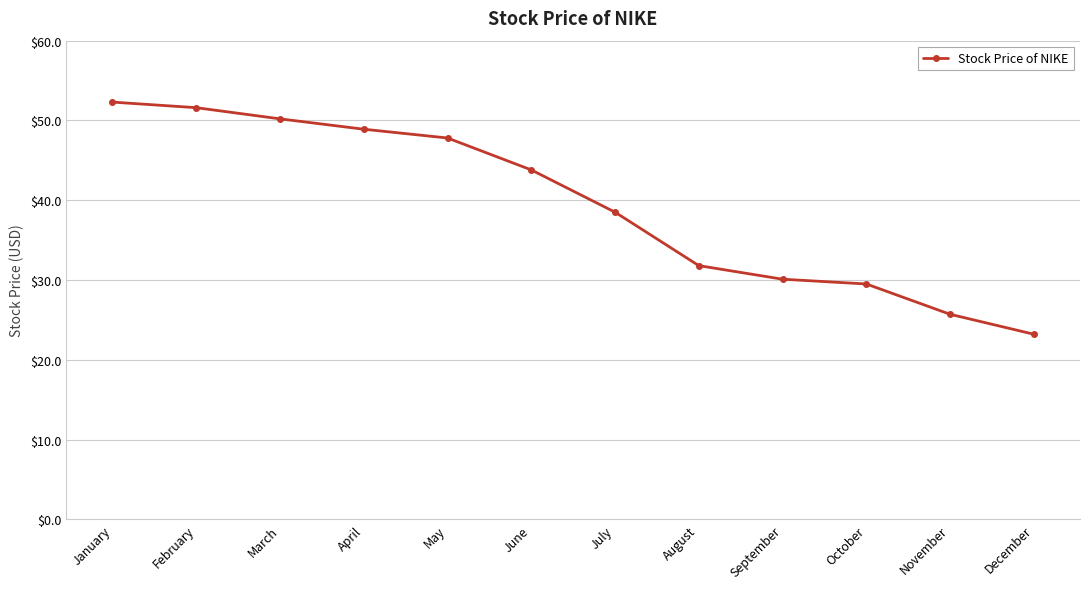

The value at May is 47.8. True or false?

True